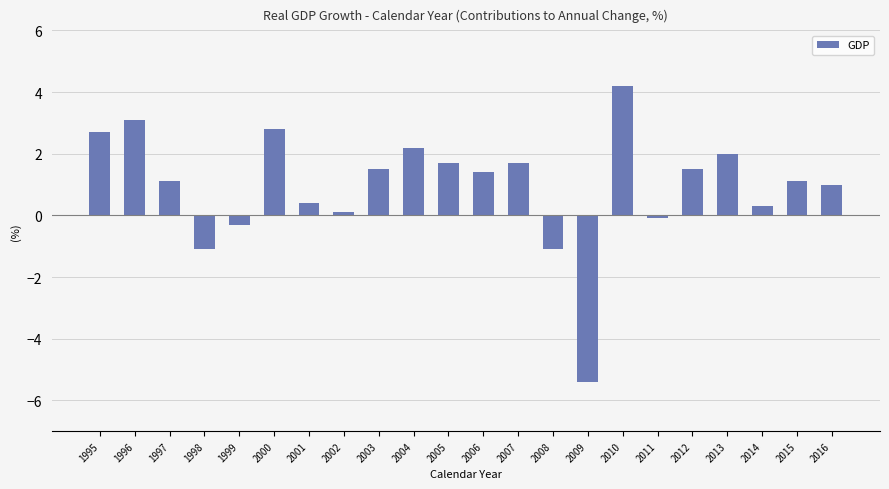

What value does the data have at 2006?

1.4